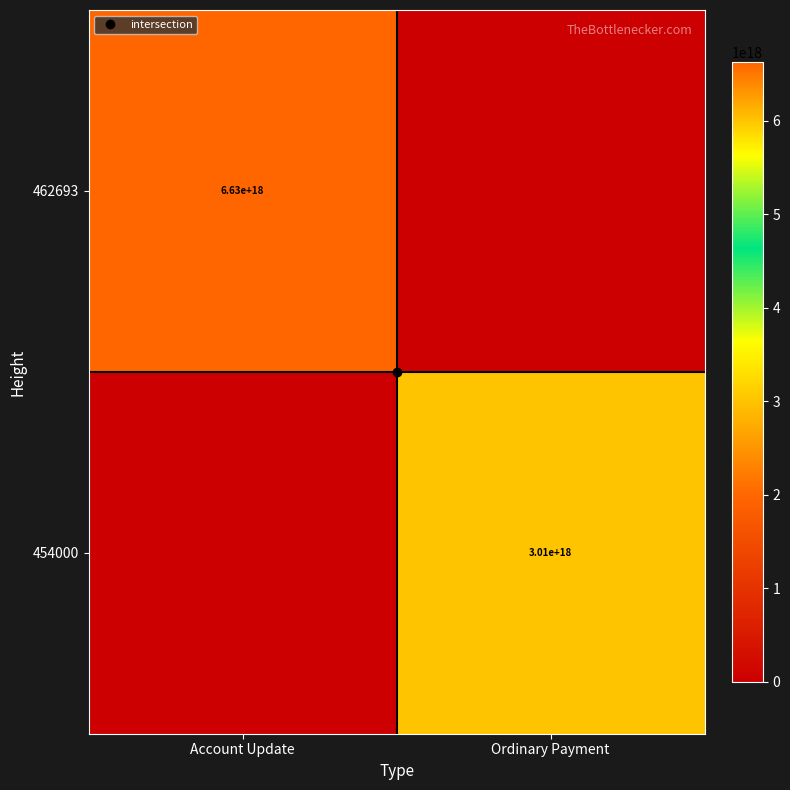

At which label is 454000 closest to 1504332637216402688?

Account Update